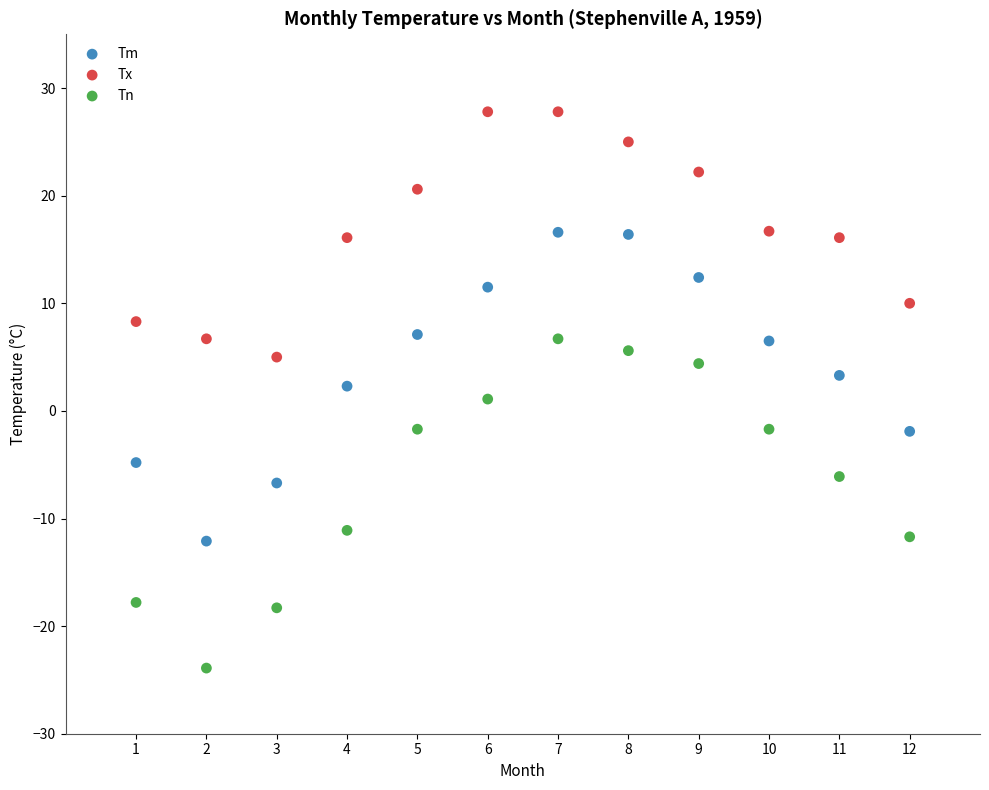

What are all the series names shown in the legend?

Tm, Tx, Tn